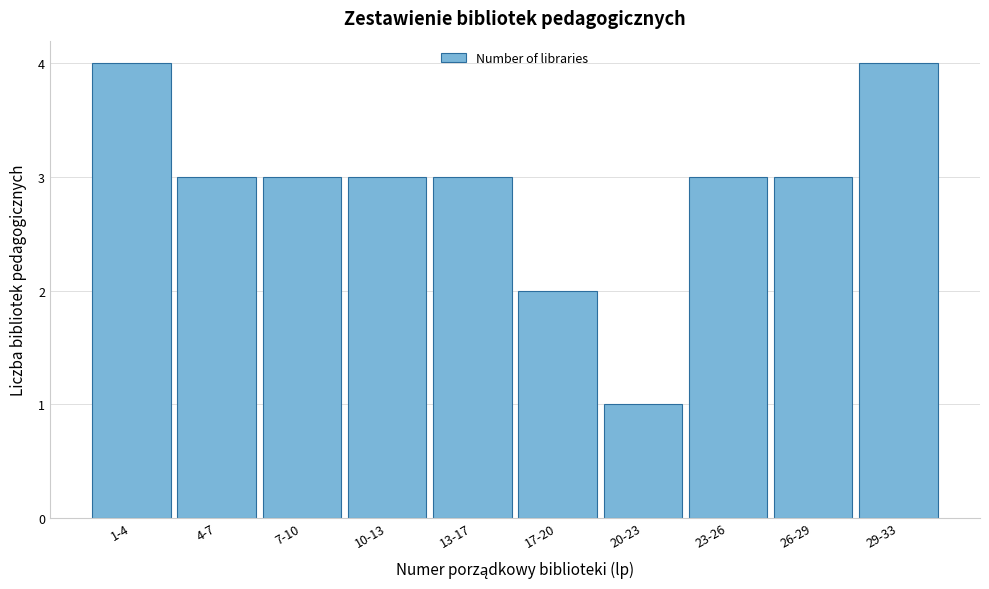

Reading left to right, what are all the values shown in this chart?

1-4=4	4-7=3	7-10=3	10-13=3	13-17=3	17-20=2	20-23=1	23-26=3	26-29=3	29-33=4